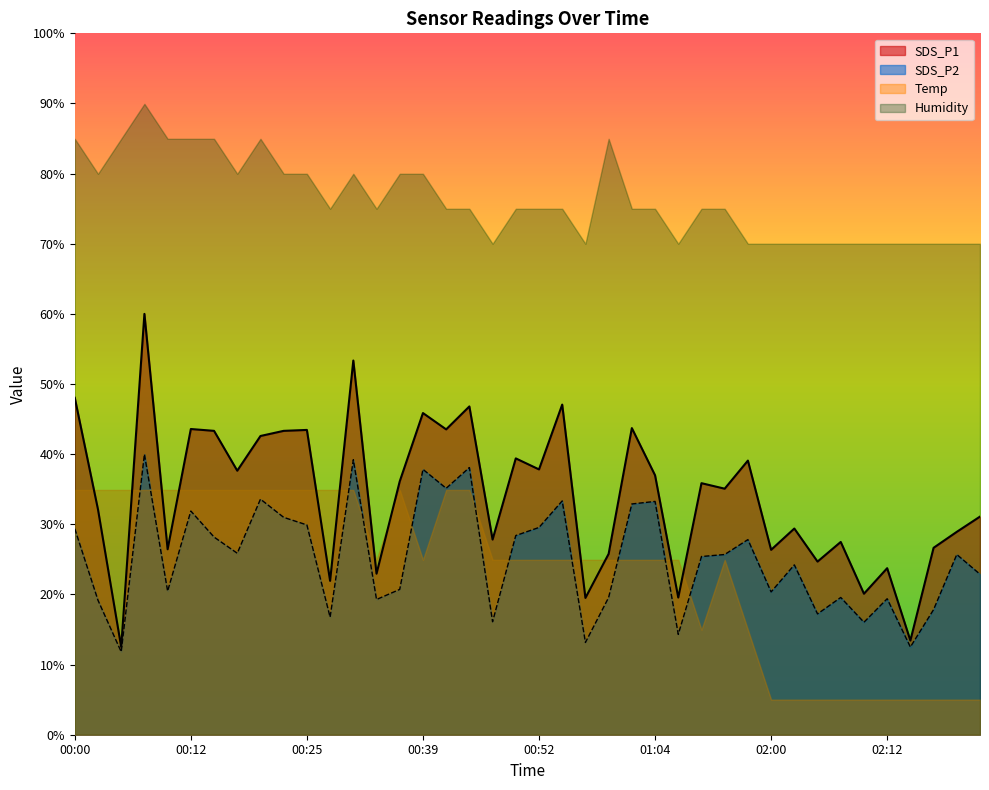

List the labels in order of SDS_P2 value, largest first.

00:07, 00:29, 00:44, 00:39, 00:42, 00:20, 00:54, 01:04, 01:01, 00:12, 00:22, 00:25, 00:52, 00:00, 00:49, 00:15, 01:31, 00:17, 01:28, 02:19, 01:26, 02:02, 02:22, 00:37, 00:10, 02:00, 00:59, 02:07, 02:12, 00:32, 00:02, 02:17, 02:04, 00:27, 00:47, 02:09, 01:07, 00:57, 02:14, 00:05